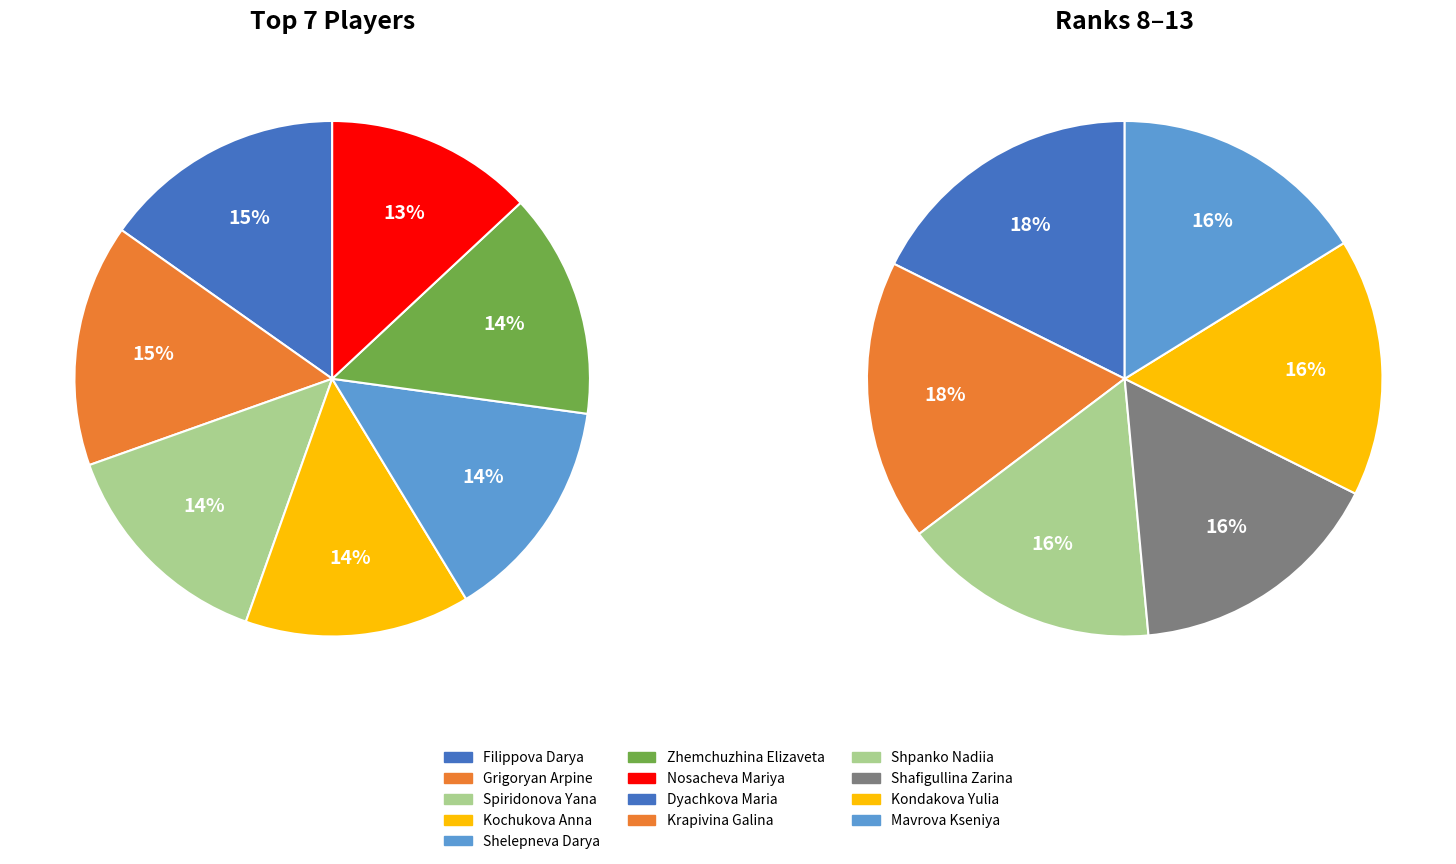

What is the largest slice in the pie chart?

Filippova Darya